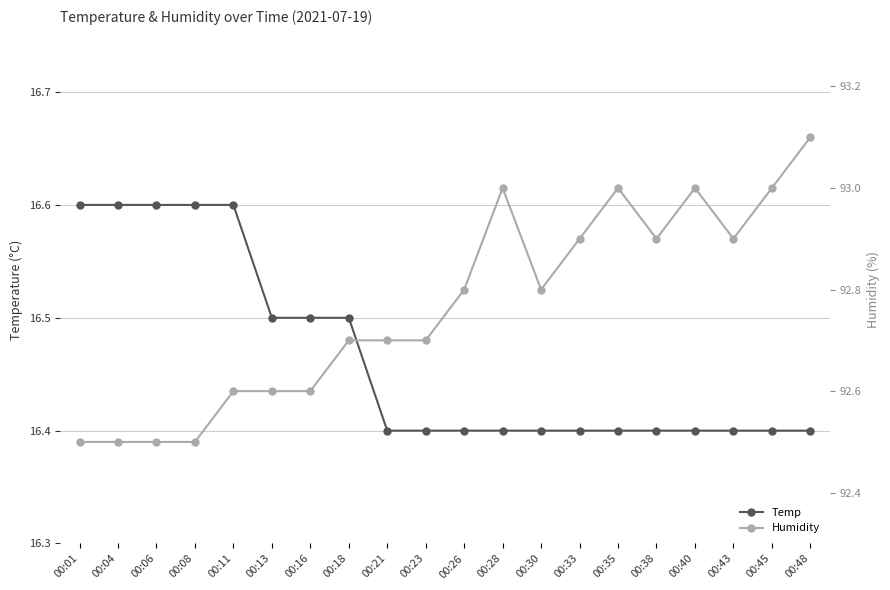

What is the difference between the maximum and minimum values in the Temp series?

0.2